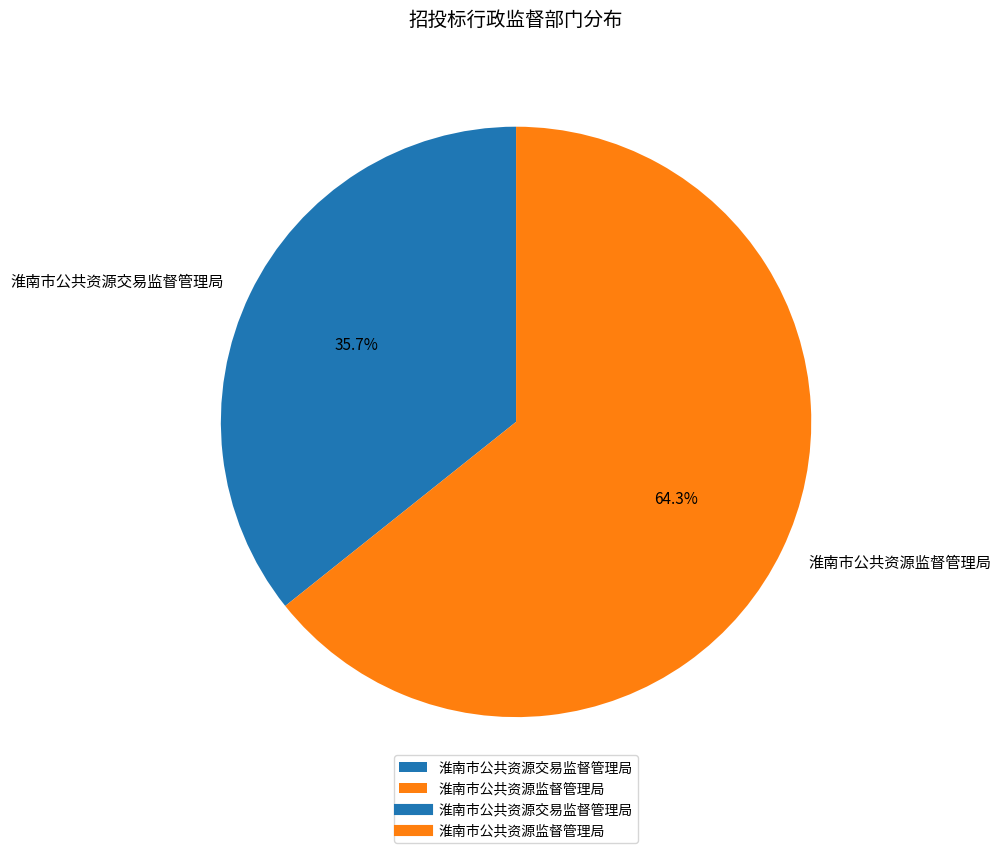

How many slices are in this pie chart?

2